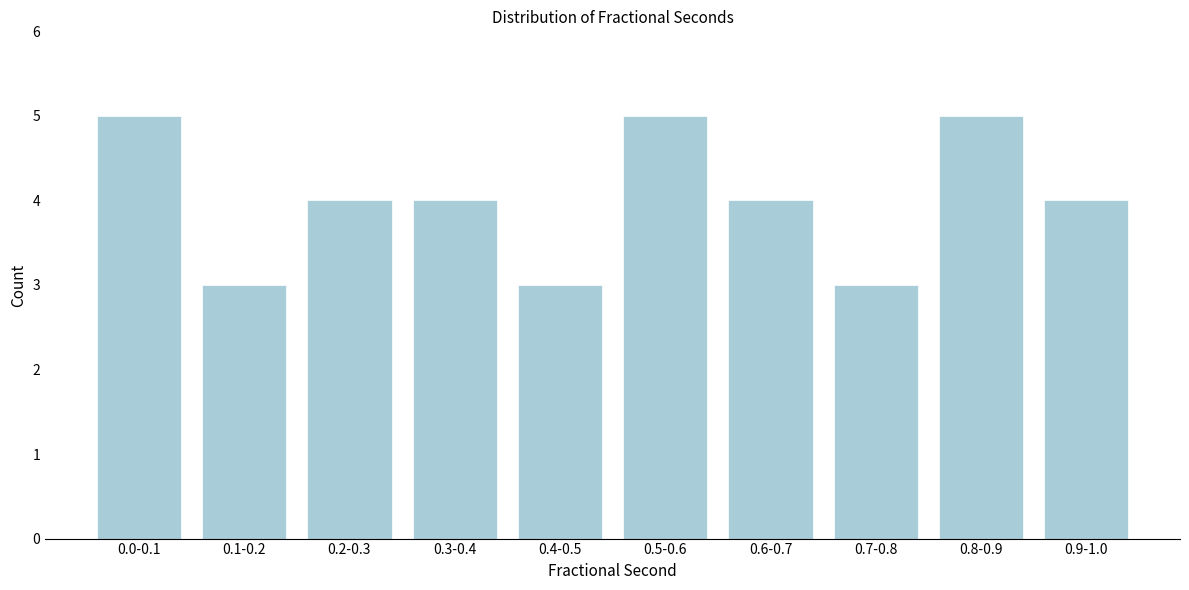

Reading left to right, what are all the values shown in this chart?

5	3	4	4	3	5	4	3	5	4